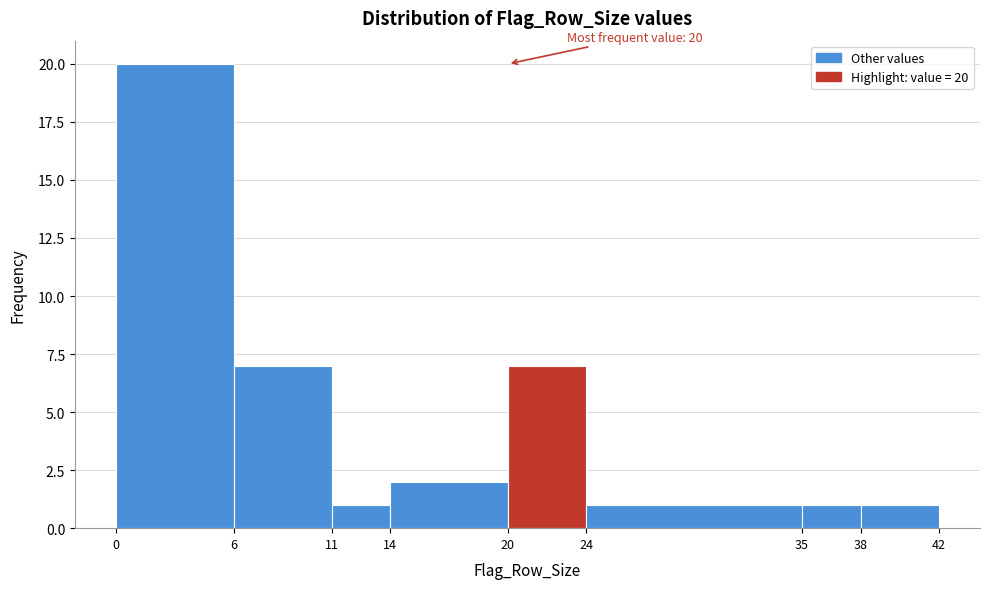

Which range on the x-axis has the tallest bar?

0 to 6